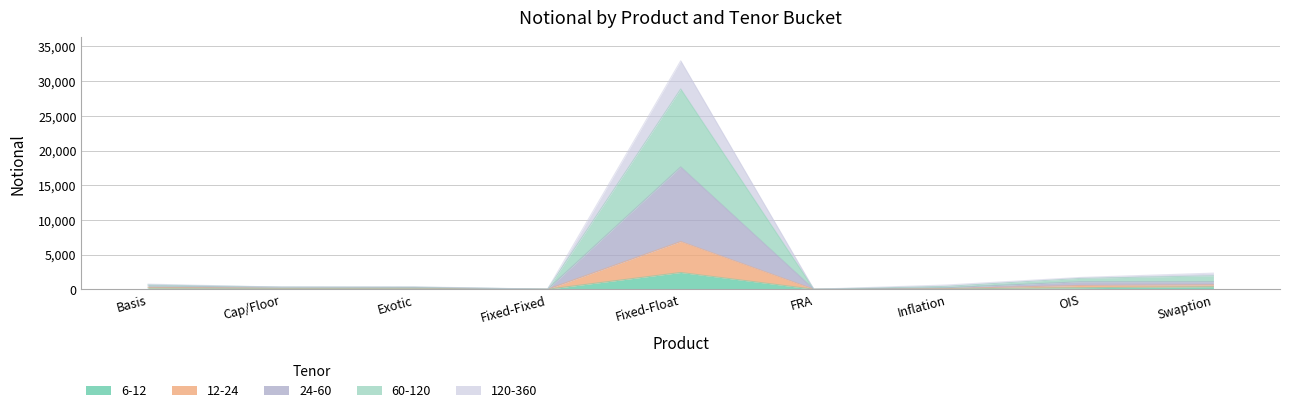

In 12-24, how many points are higher than both neighbors (excluding endpoints)?

1